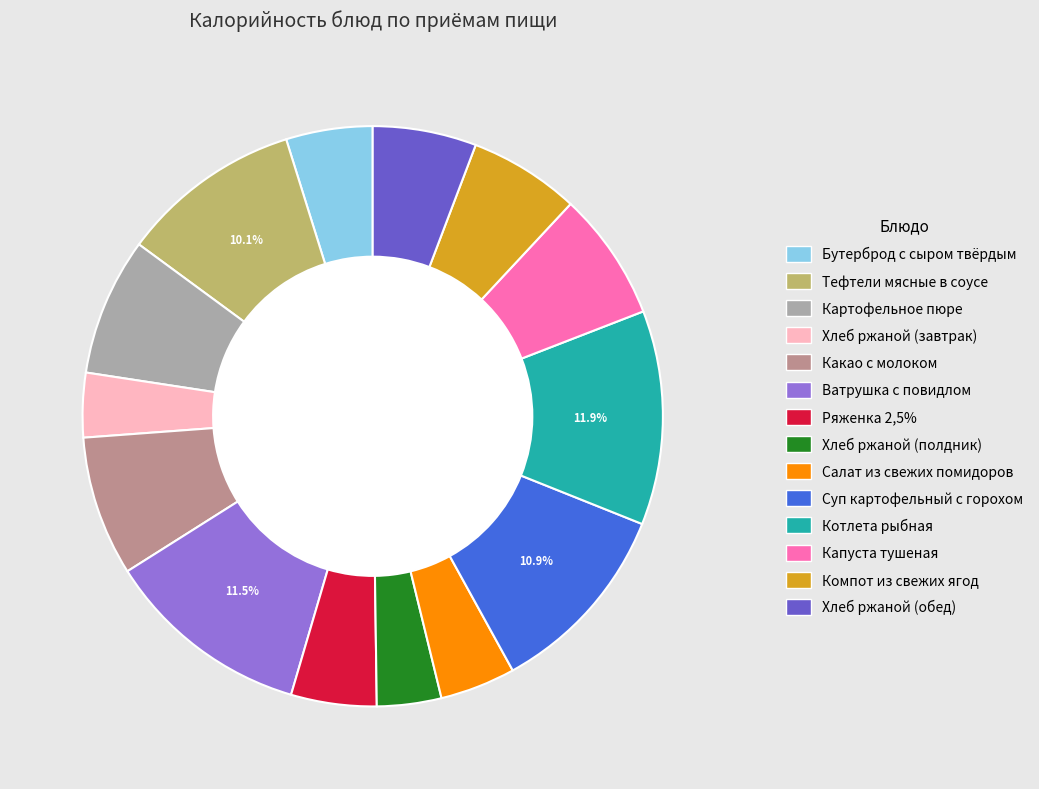

Is there a majority slice in this chart?

No